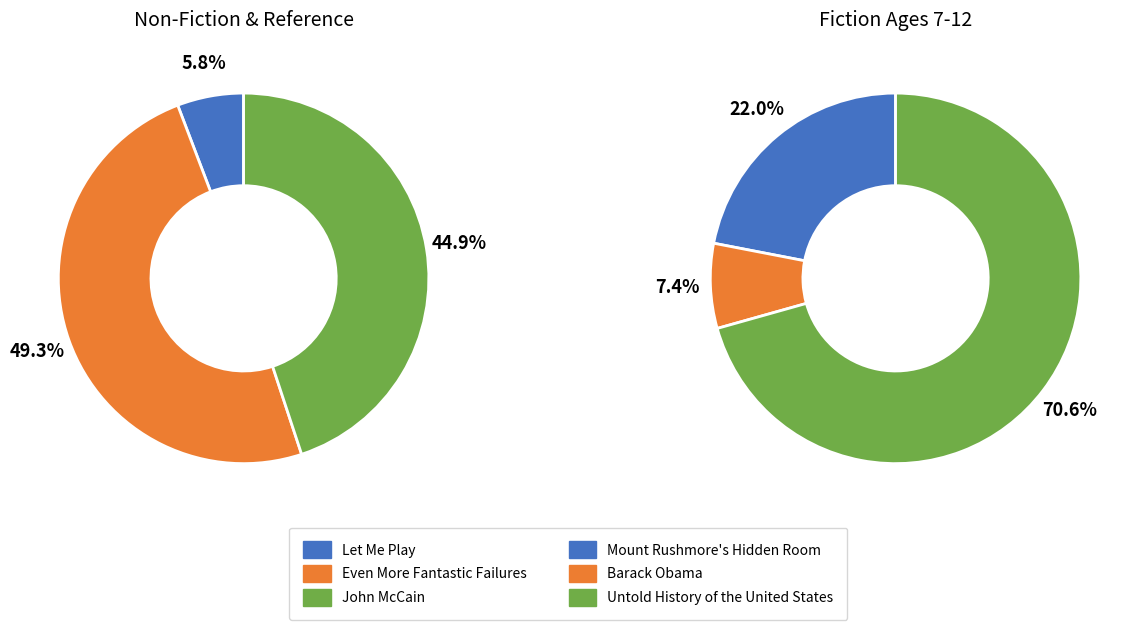

The Barack Obama slice represents 12% of the pie. True or false?

False